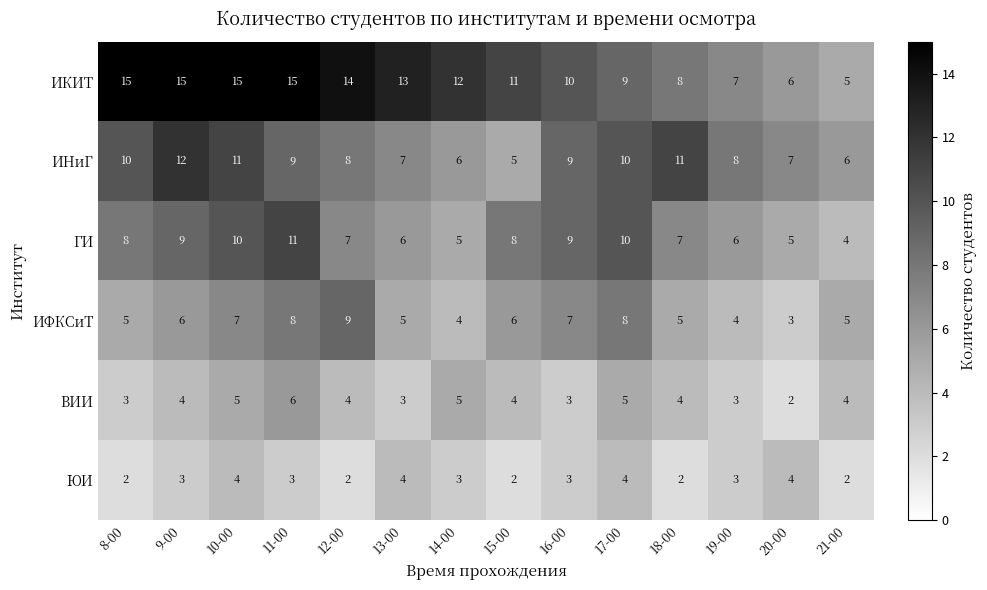

Count the ВИИ values in the range 3 to 5.

12